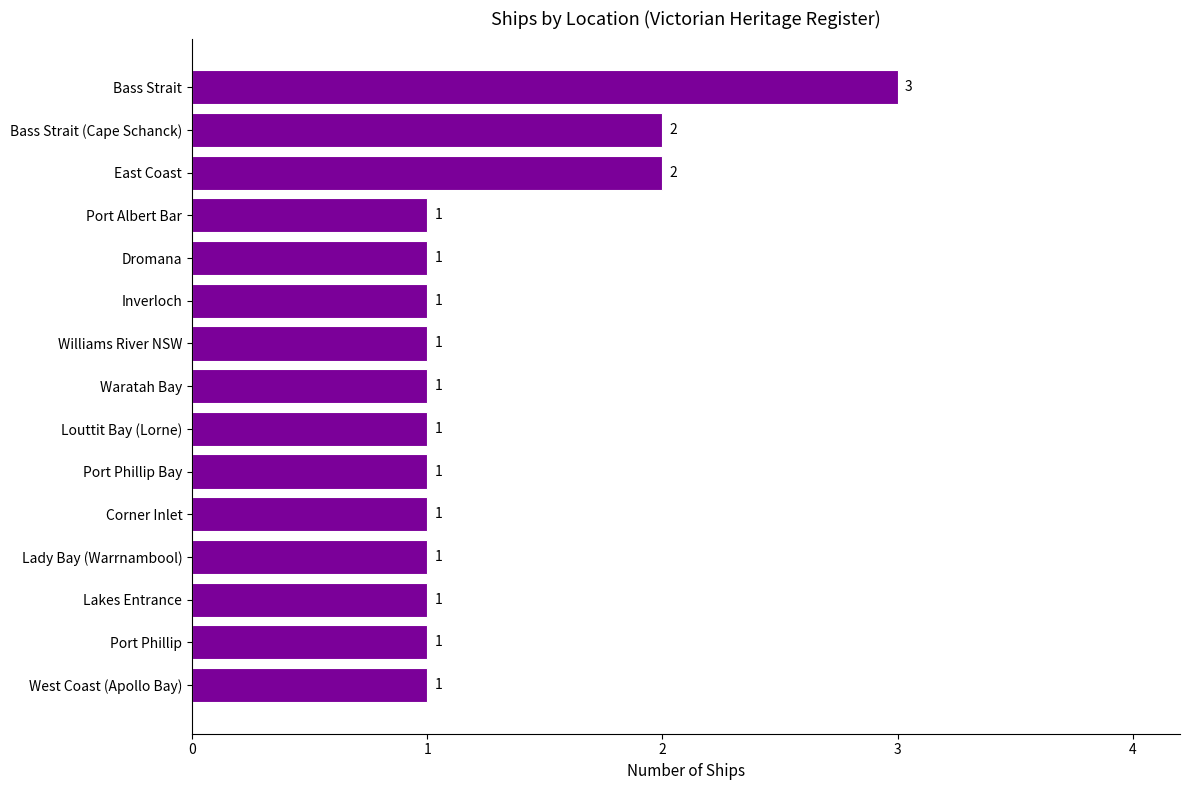

Reading bottom to top, extract all data points from this chart.

West Coast (Apollo Bay)=1	Port Phillip=1	Lakes Entrance=1	Lady Bay (Warrnambool)=1	Corner Inlet=1	Port Phillip Bay=1	Louttit Bay (Lorne)=1	Waratah Bay=1	Williams River NSW=1	Inverloch=1	Dromana=1	Port Albert Bar=1	East Coast=2	Bass Strait (Cape Schanck)=2	Bass Strait=3